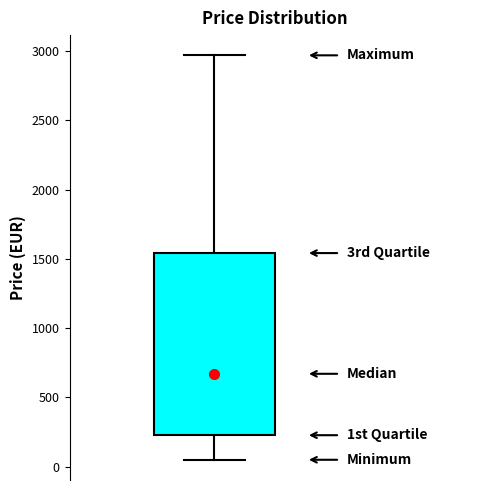

Transcribe this box plot: give where the median line is, the range the box spans, and where the two whiskers end, as read against the y-axis. The values are not printed on the chart, so give them approximately, as read against the axis.

median 650, box 250 to 1550, whiskers 50 to 2950